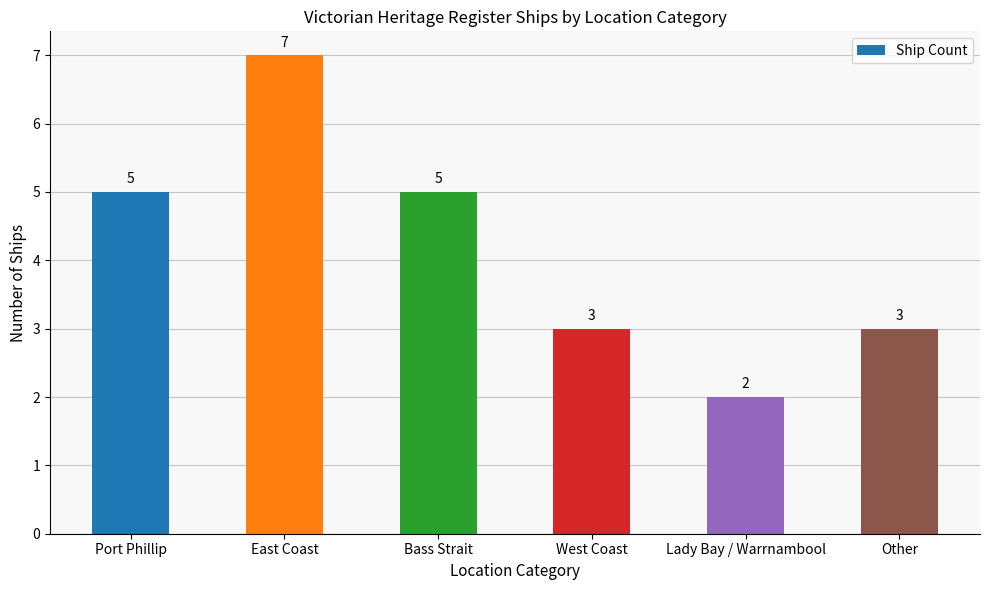

What position from the right is Lady Bay / Warrnambool?

2